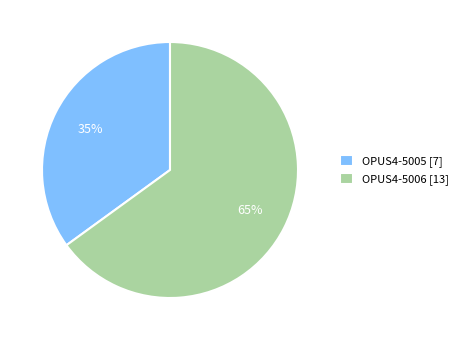

Approximately how many times larger is the value at OPUS4-5005 [7] compared to OPUS4-5006 [13]?

0.5